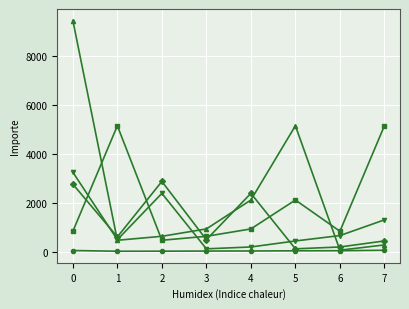

Count the number of categories in the chart.

8